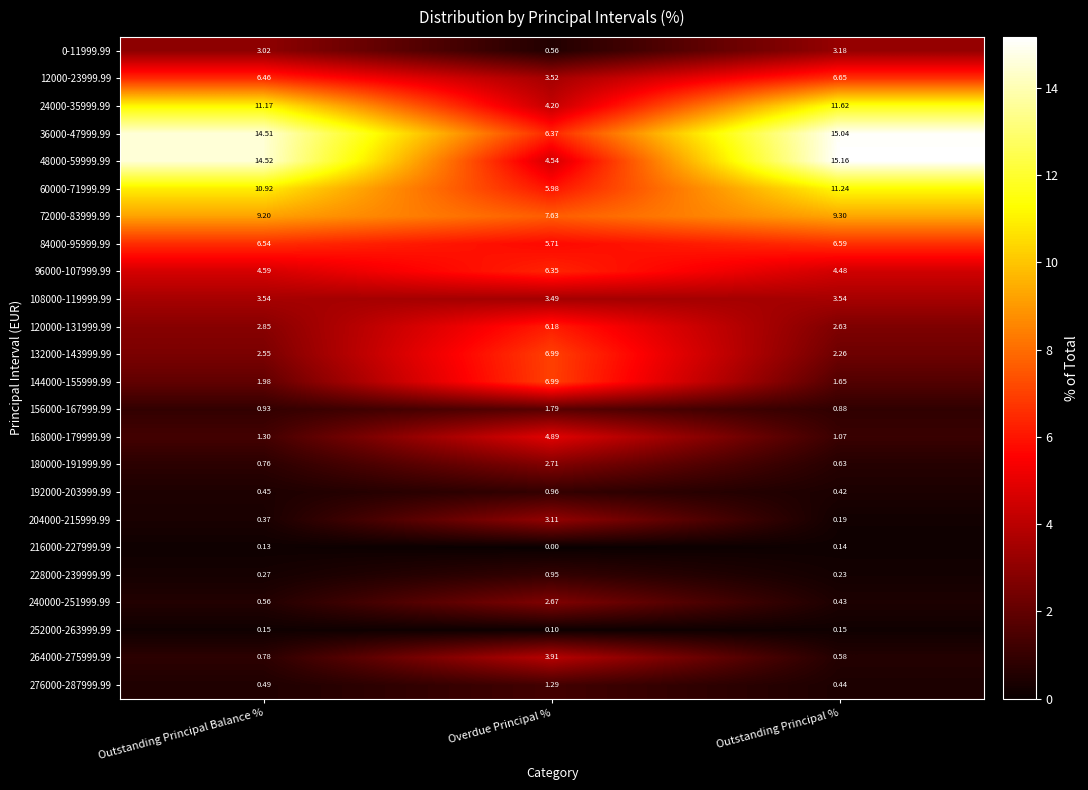

At which label does 0-11999.99 first exceed 3?

Outstanding Principal Balance %